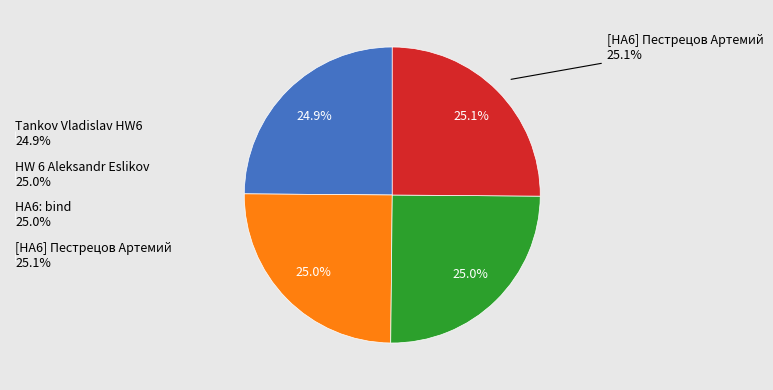

To the nearest percent, what is the average slice percentage?

25%